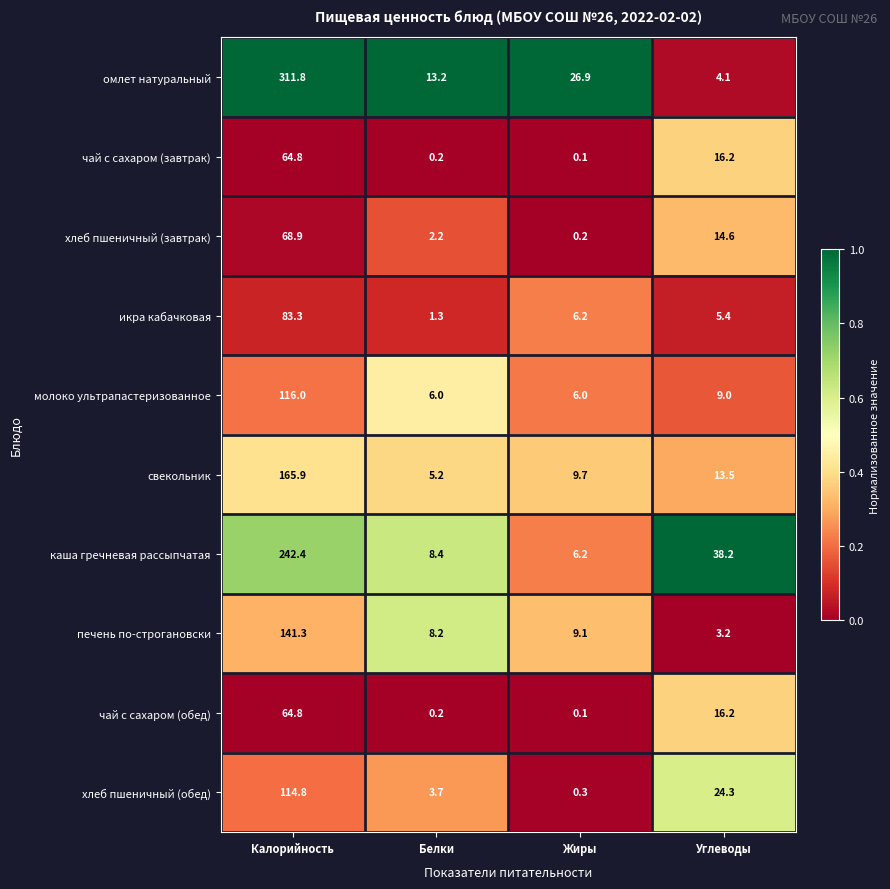

Count the number of categories in the chart.

4